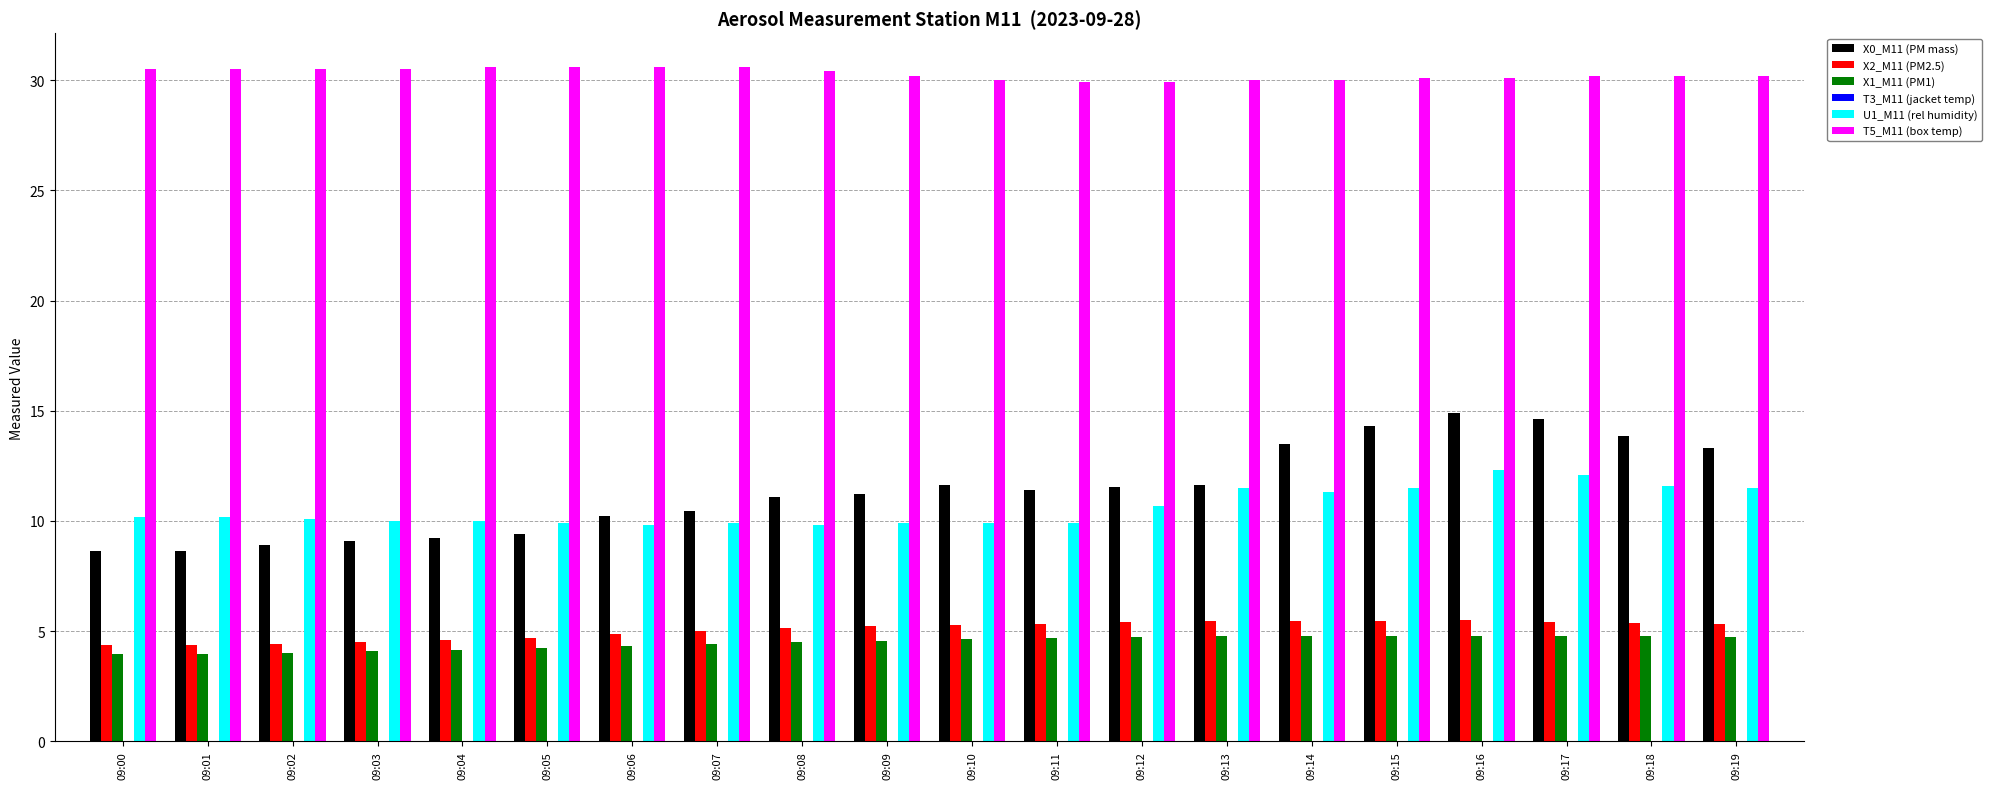

What value does the T5_M11 (box temp) series have at 09:18?

30.2